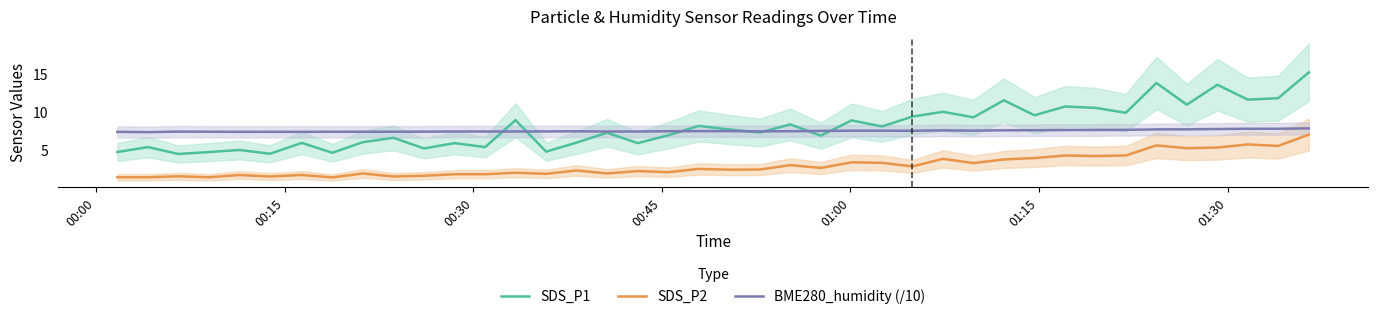

True or false: BME280_humidity (/10) and SDS_P2 intersect in this chart.

False